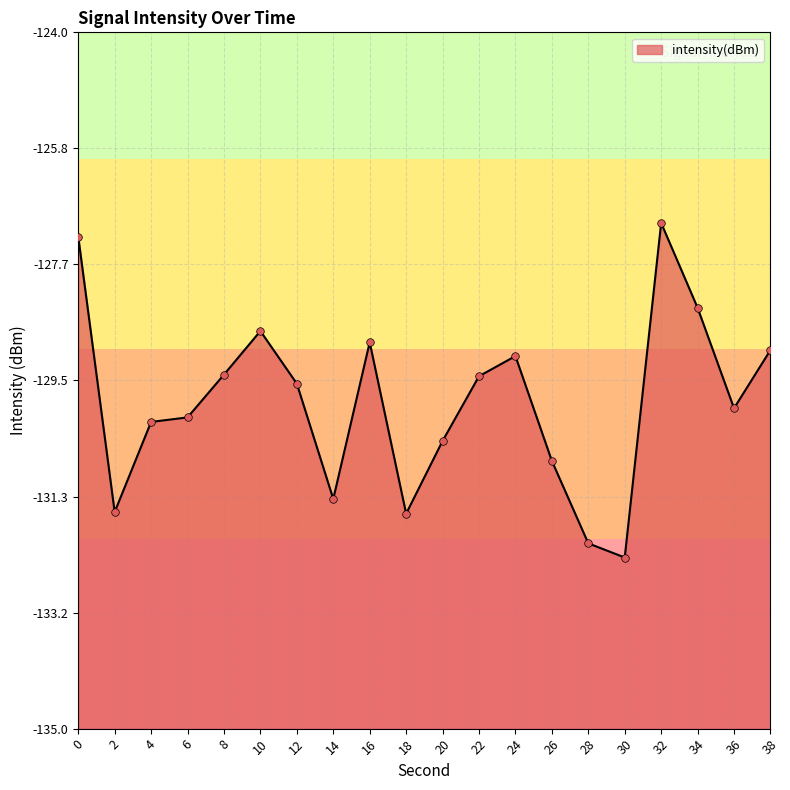

Between 28 and 12, which is larger?

12